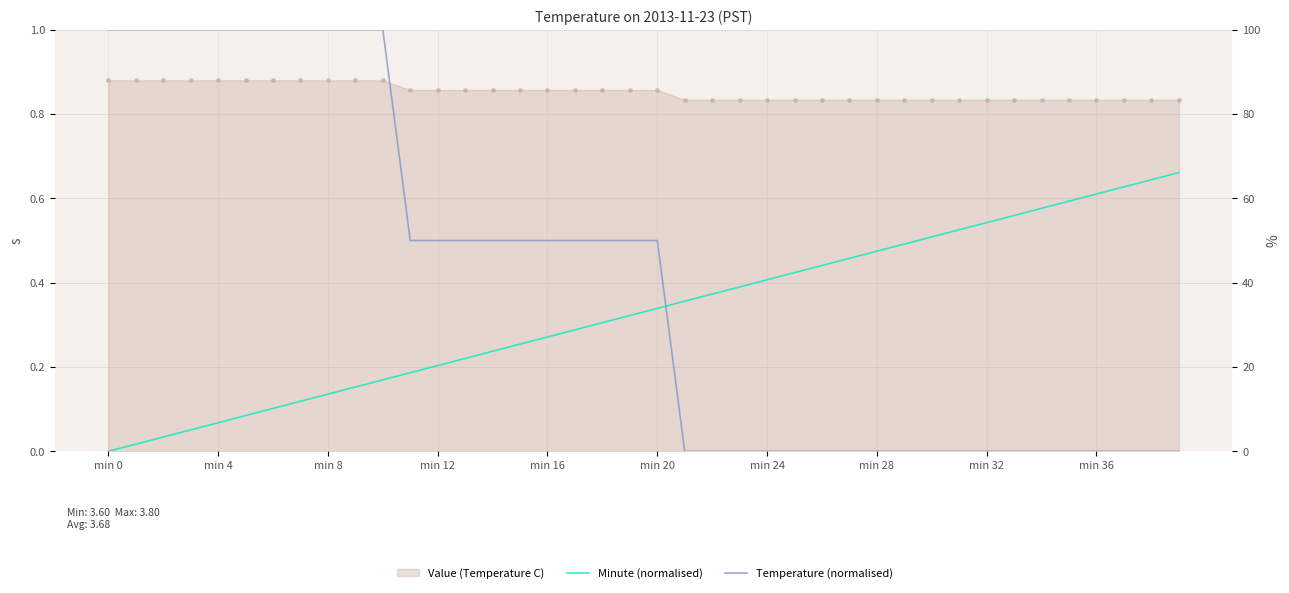

Does the chart display data point markers on the line(s)?

No